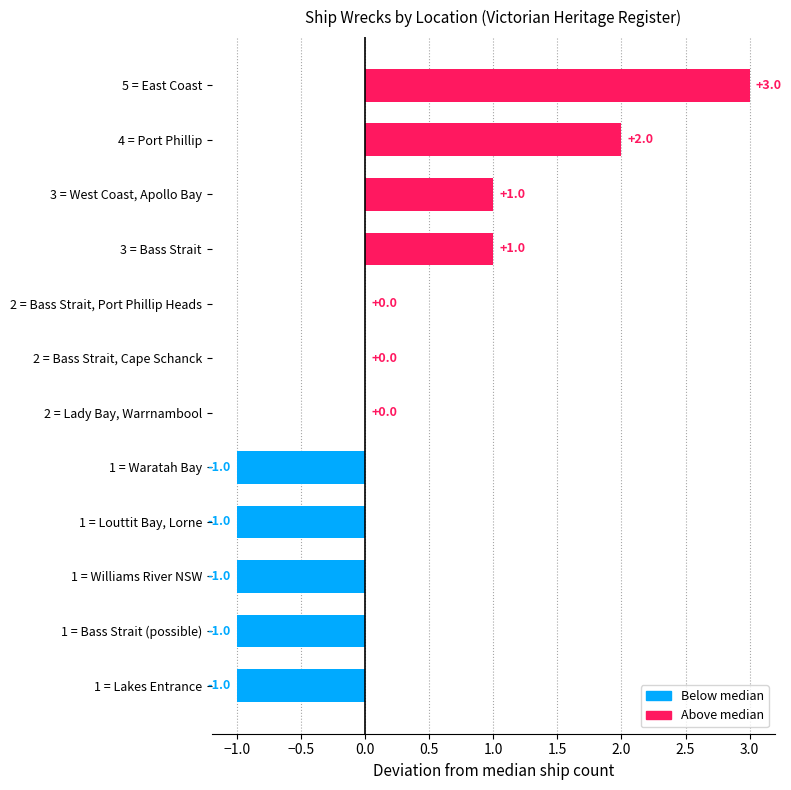

The value at 2 = Bass Strait, Port Phillip Heads is -2. True or false?

False